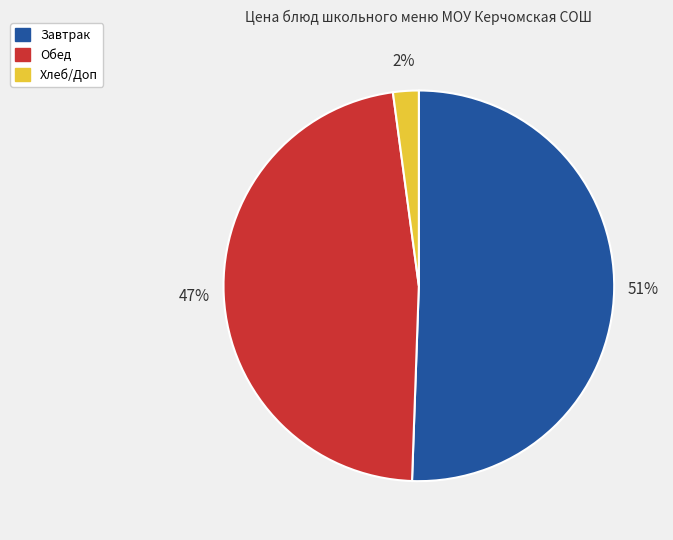

To the nearest percent, what is the average slice percentage?

33%